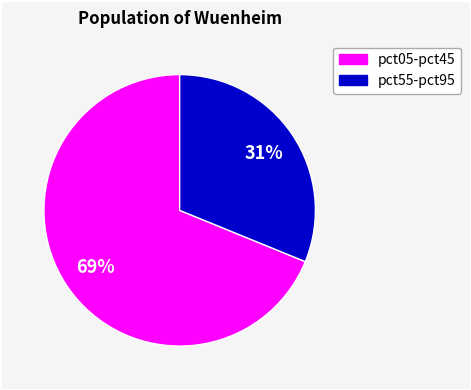

To the nearest percent, what is the average slice percentage?

50%